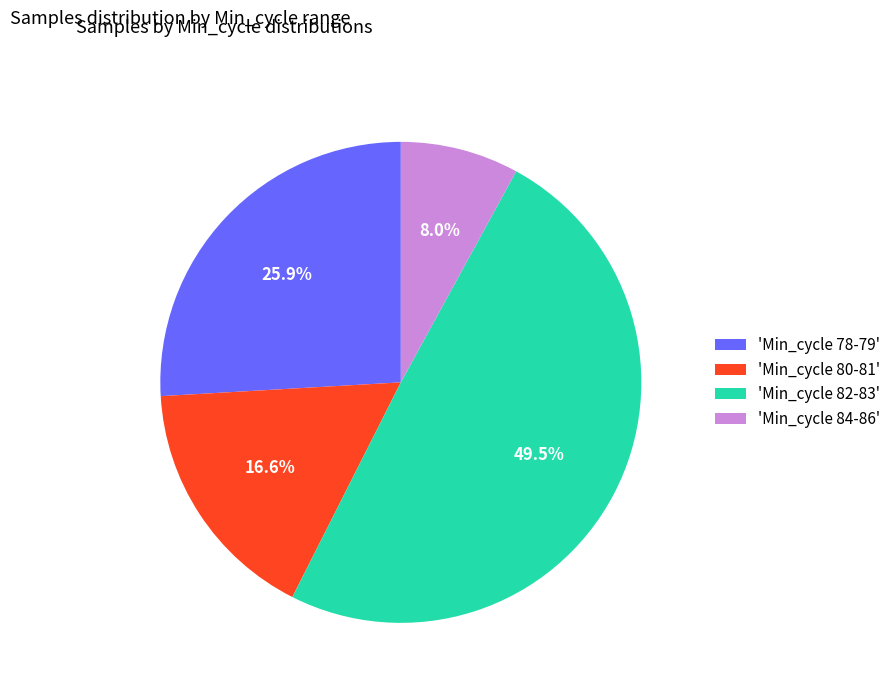

Do 'Min_cycle 82-83' and 'Min_cycle 80-81' together represent more than half of the pie?

Yes